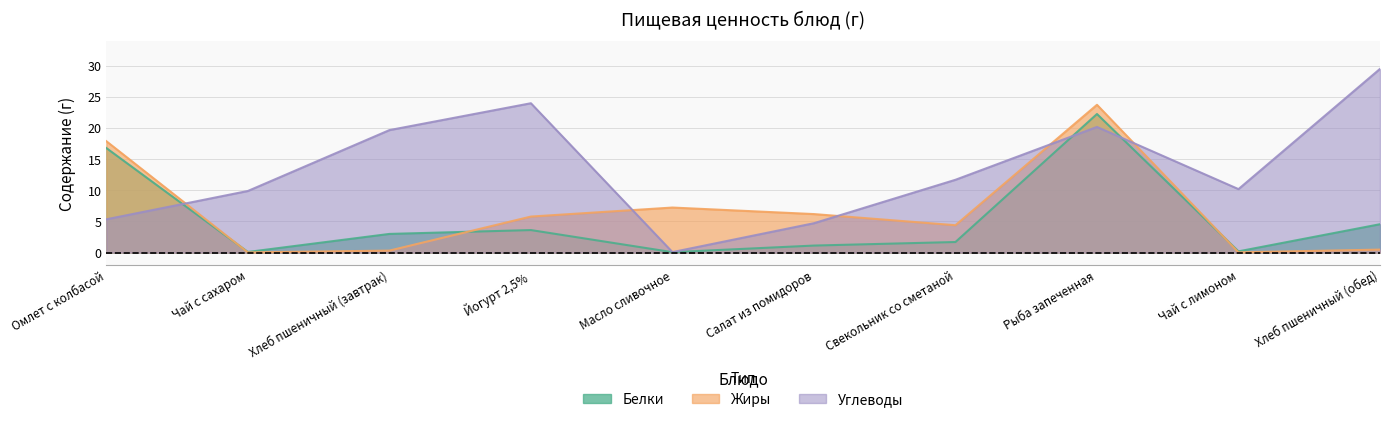

True or false: Жиры has a value of 4.4 at Свекольник со сметаной.

True